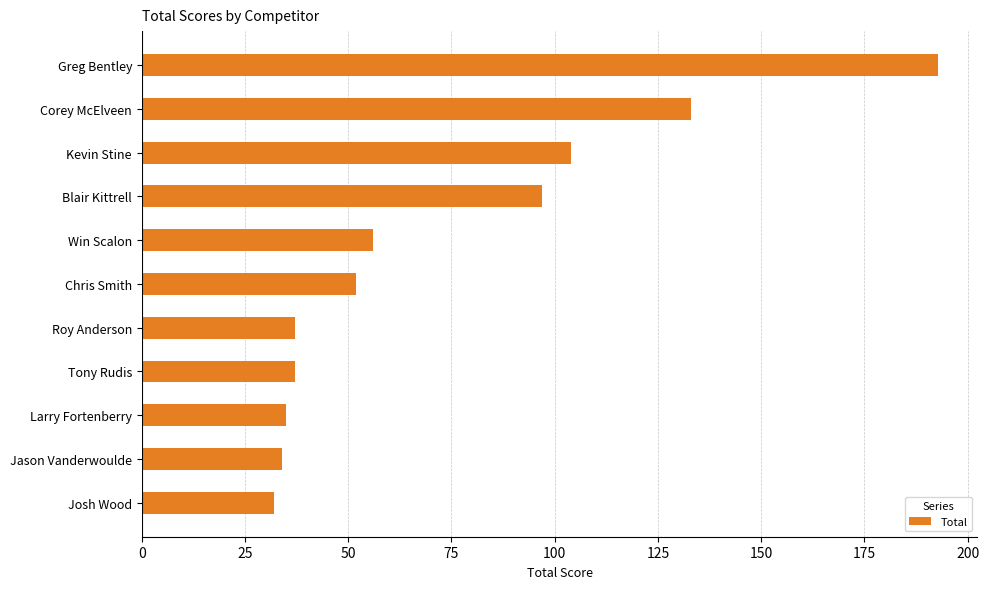

What is the difference between the second highest and second lowest values?

99.0